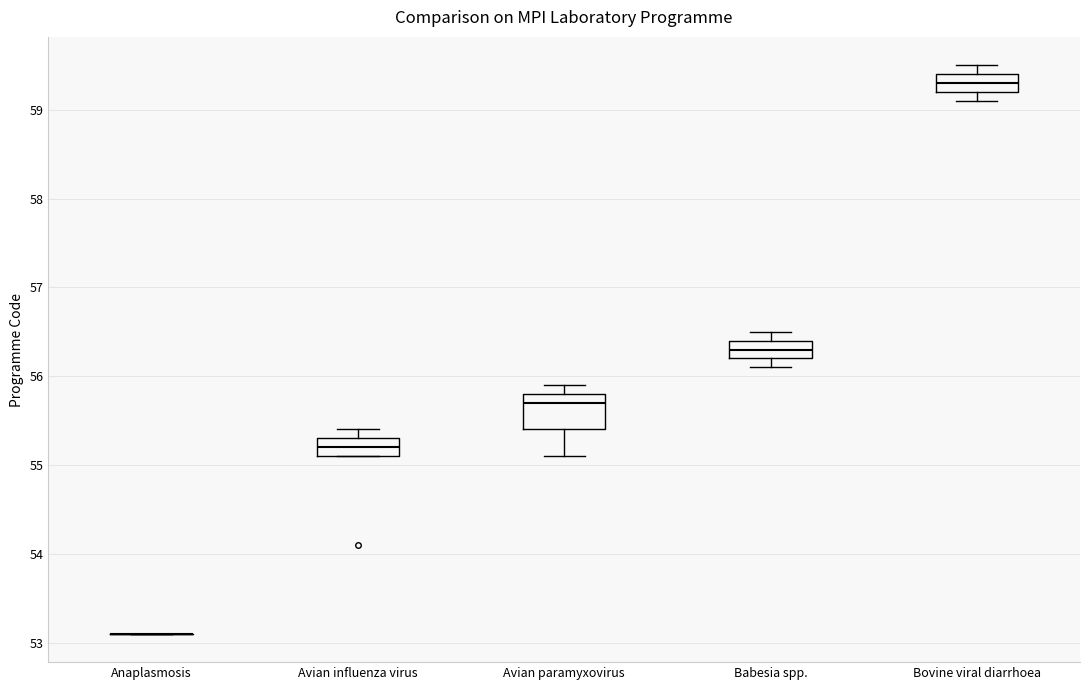

Where does the median line of the box for Babesia spp. sit on the y-axis? The values are not printed on the chart, so give them approximately, as read against the axis.

56.3